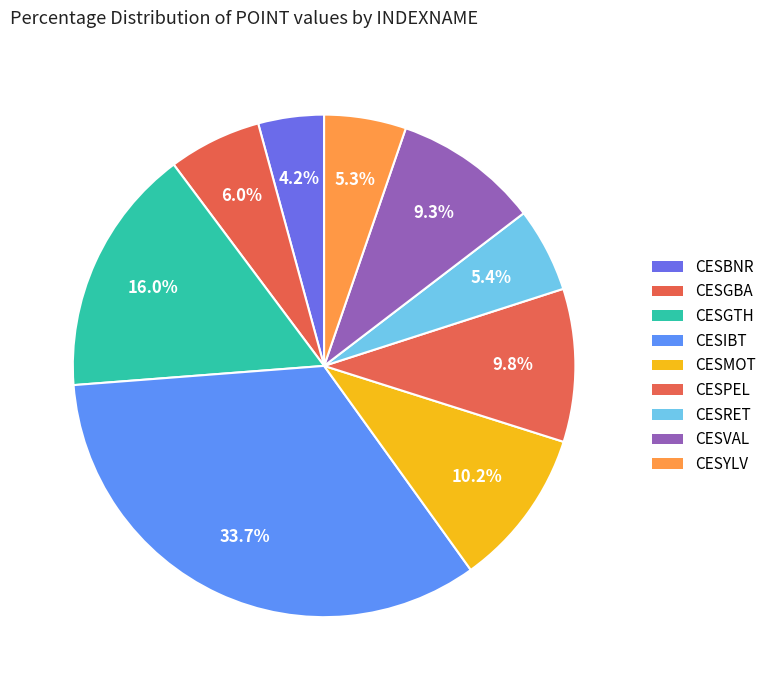

To the nearest percent, what portion does CESPEL represent?

10%